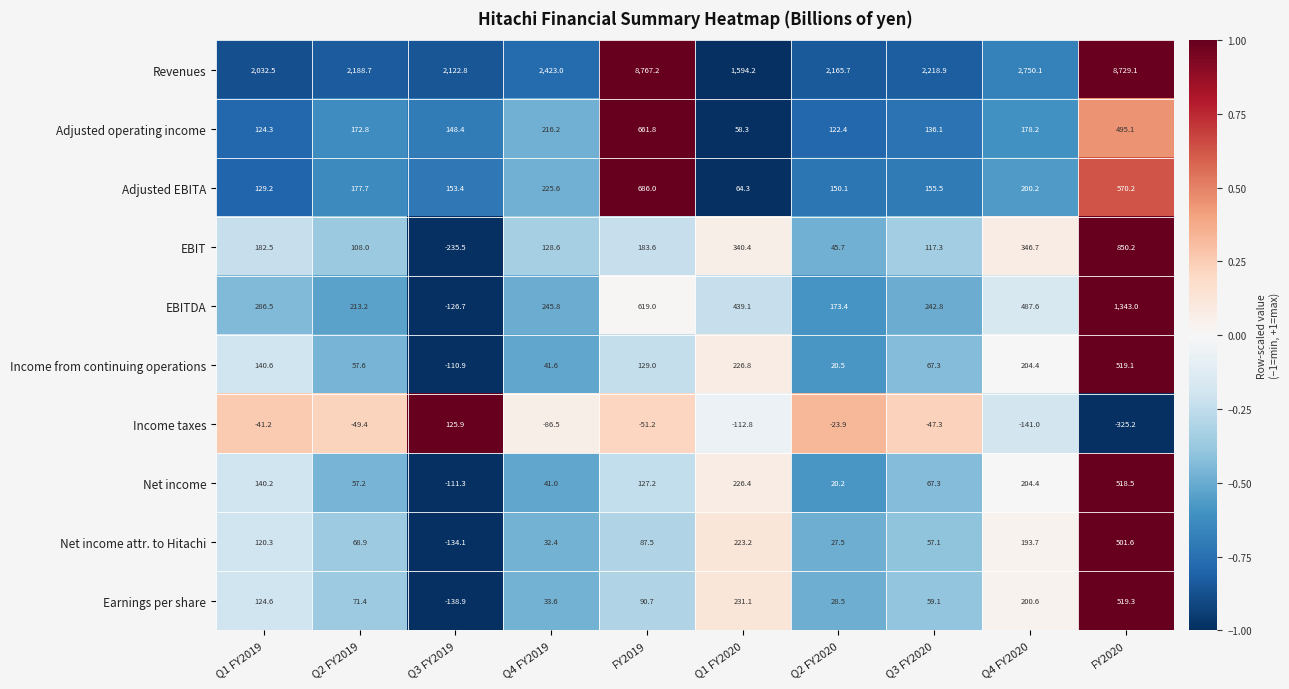

True or false: Net income attr. to Hitachi has a value of 344.9 at Q1 FY2020.

False